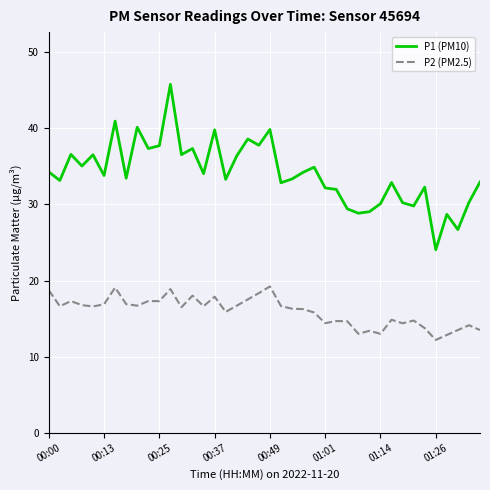

Which series has the largest total across all categories?

P1 (PM10)